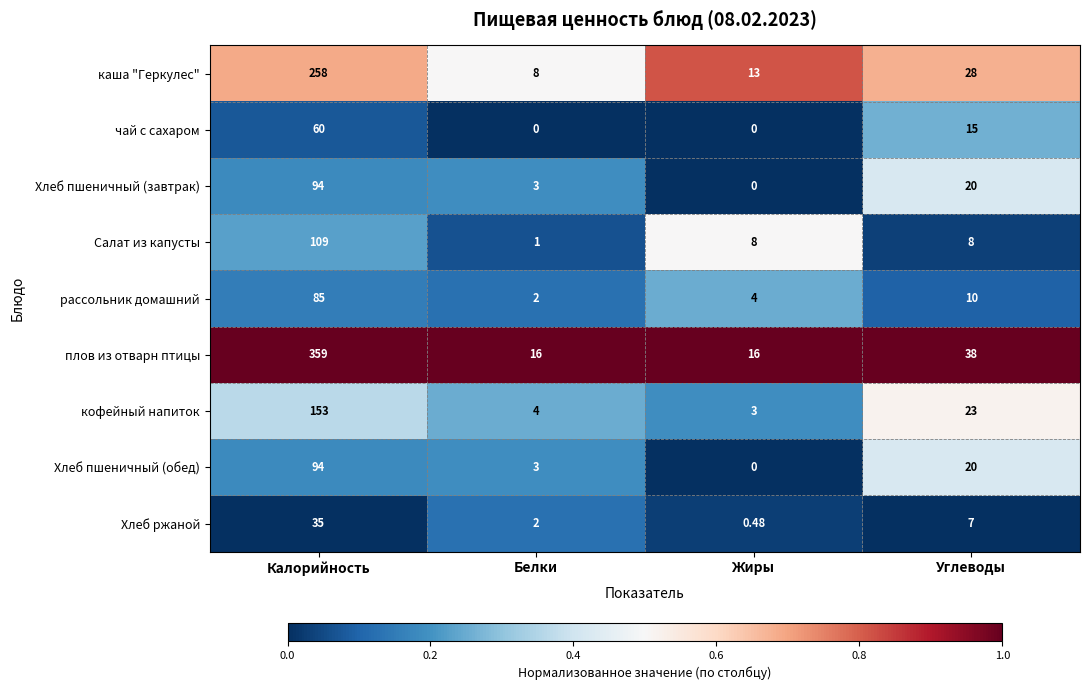

What is the difference between the highest and lowest values at Жиры?

16.0